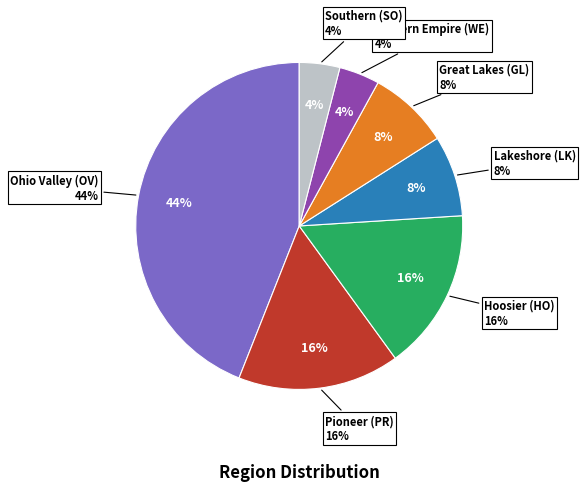

Which slice is the smallest?

Western Empire (WE)